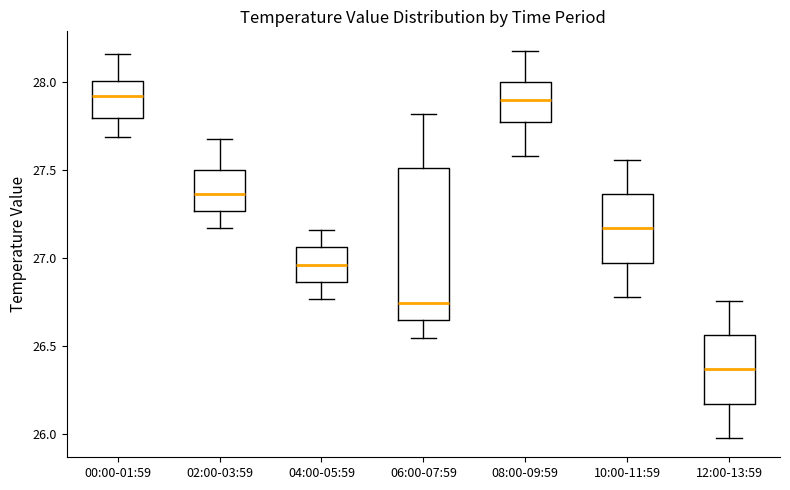

Reading left to right, read every box against the y-axis: the position of its median line, the range the box covers, and the ends of its whiskers. The values are not printed on the chart, so give them approximately, as read against the axis.

00:00-01:59: median 27.95, box 27.80 to 28.00, whiskers 27.70 to 28.15
02:00-03:59: median 27.35, box 27.25 to 27.50, whiskers 27.15 to 27.70
04:00-05:59: median 26.95, box 26.85 to 27.05, whiskers 26.75 to 27.15
06:00-07:59: median 26.75, box 26.65 to 27.50, whiskers 26.55 to 27.80
08:00-09:59: median 27.90, box 27.80 to 28.00, whiskers 27.60 to 28.20
10:00-11:59: median 27.15, box 27.00 to 27.35, whiskers 26.80 to 27.55
12:00-13:59: median 26.35, box 26.20 to 26.55, whiskers 26.00 to 26.75